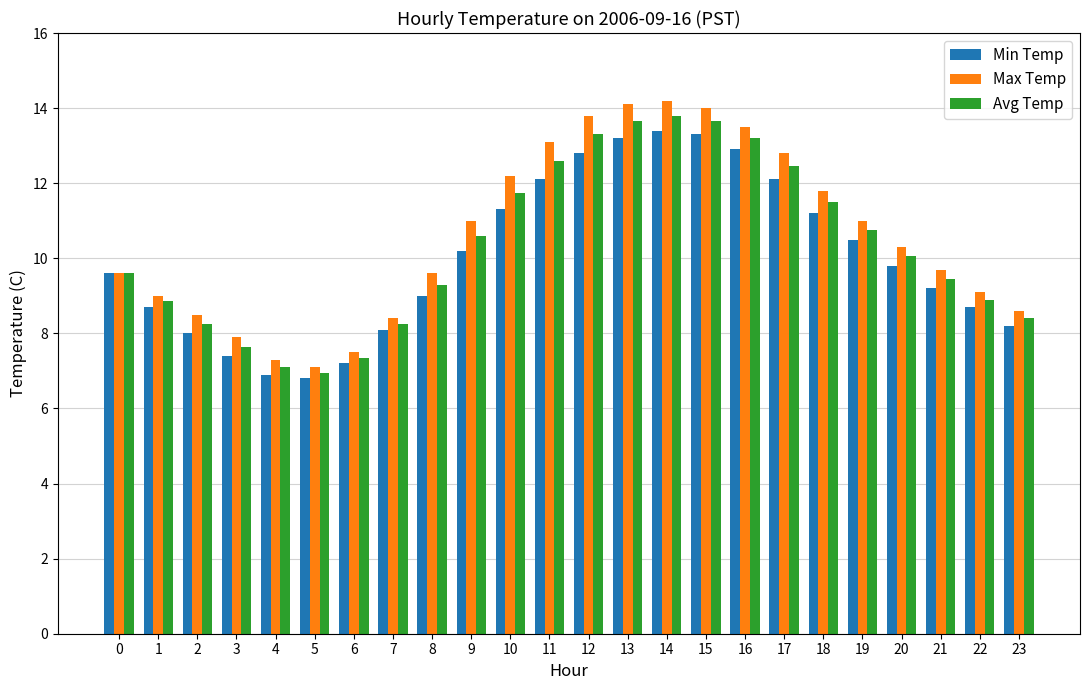

True or false: Min Temp has a value of 12.8 at 12.

True